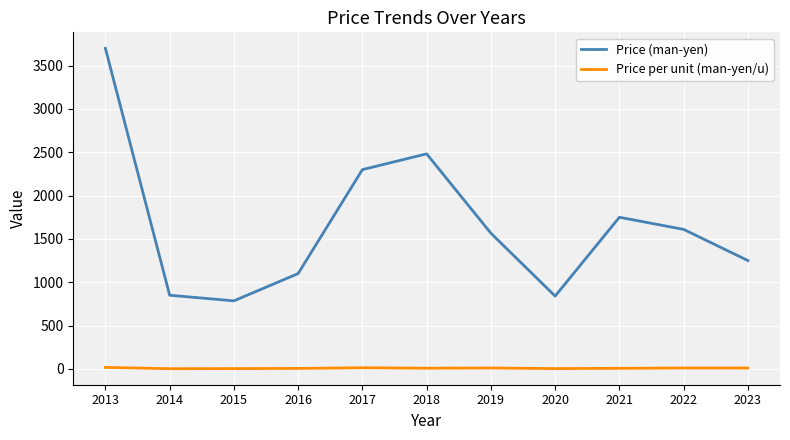

At which label does Price (man-yen) first exceed 1566?

2013